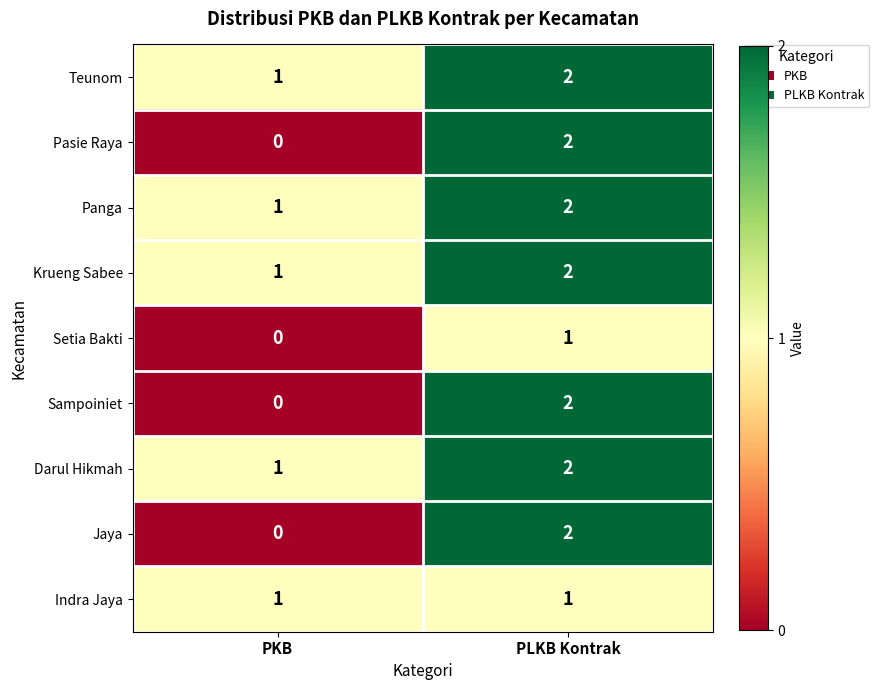

The value of Sampoiniet at PKB is 0. True or false?

True